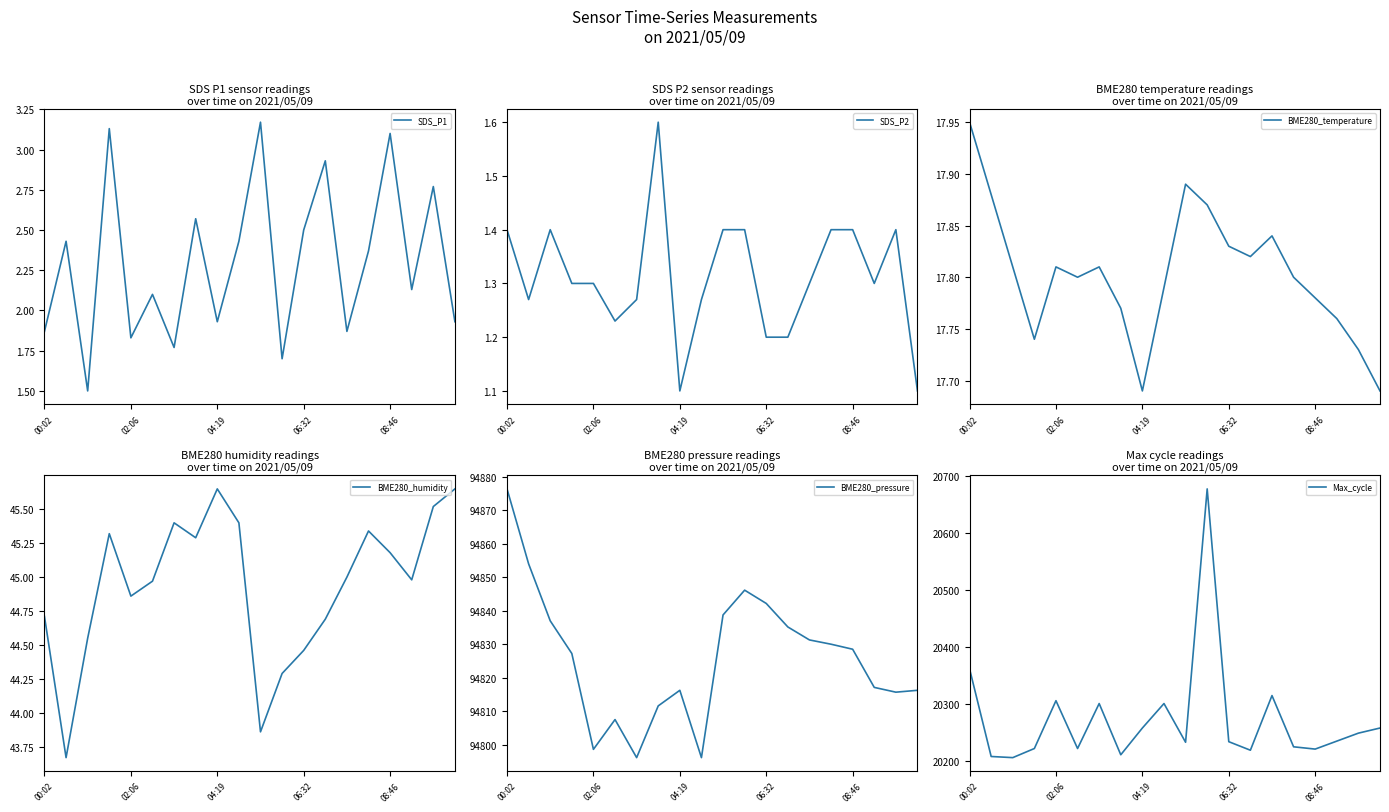

What is the sum of the SDS_P1 values at 7 and 00:02?

4.4